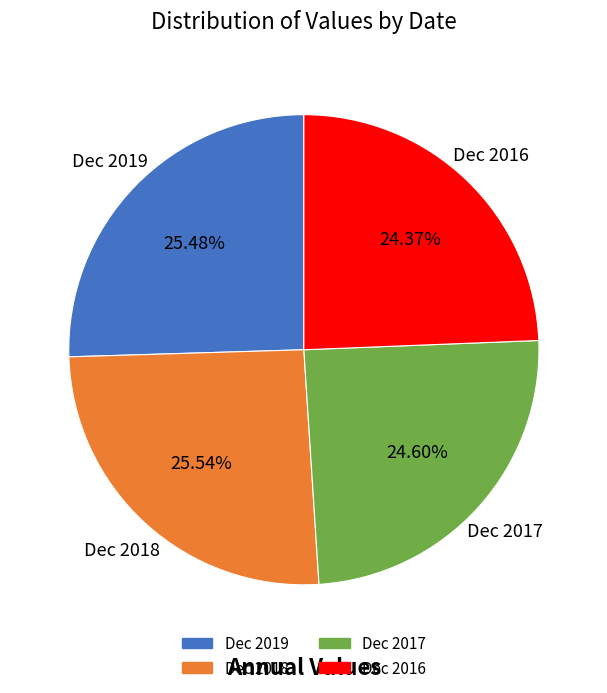

To the nearest percent, what percentage of the pie is Dec 2017?

25%